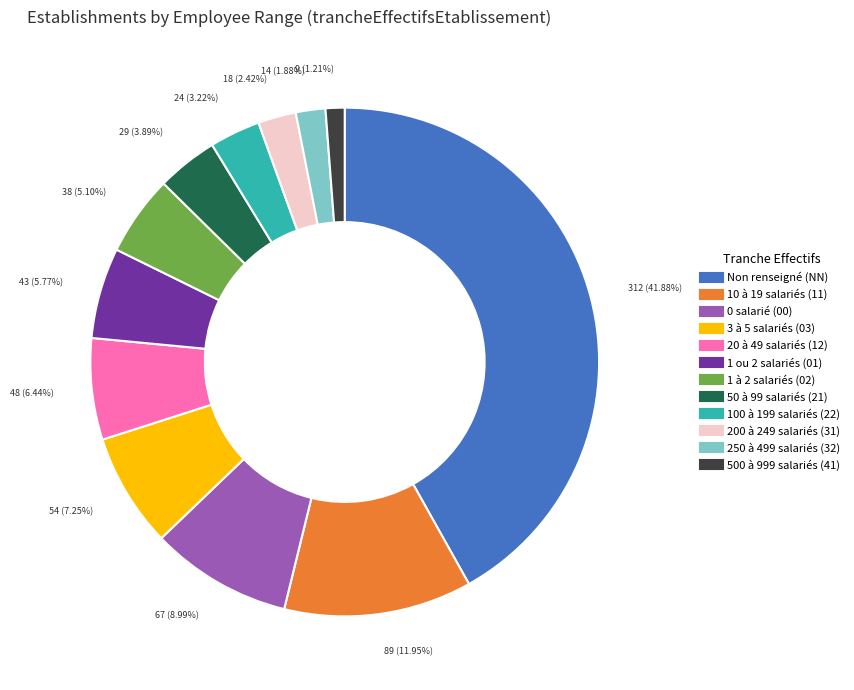

Does any single category account for the majority?

No